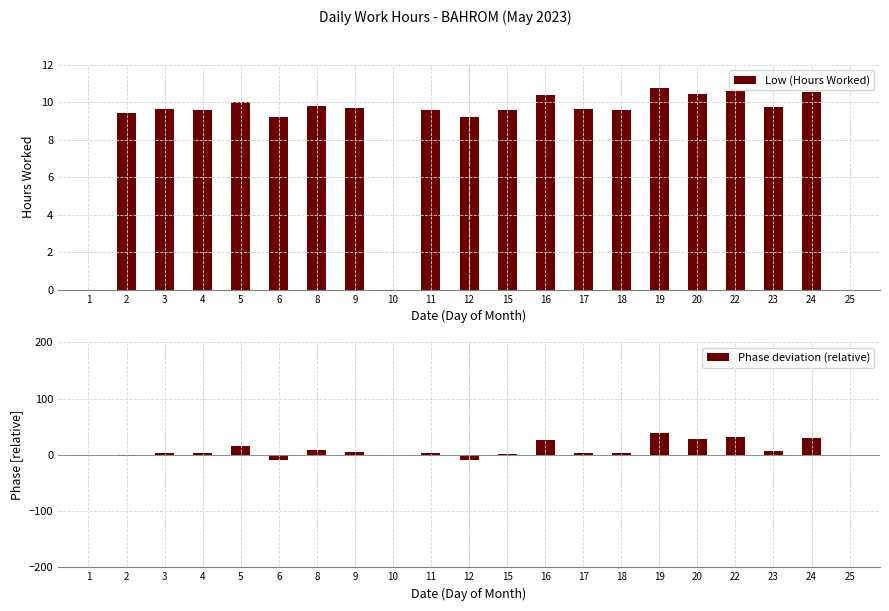

Reading right to left, list all the values displayed in this chart.

Low (Hours Worked): 0.0	10.5	9.8	10.6	10.5	10.8	9.6	9.6	10.4	9.6	9.2	9.6	0.0	9.7	9.8	9.2	10.0	9.6	9.6	9.4	0.0
Phase deviation (relative): 0.0	30.6	7.5	32.4	28.8	38.4	3.3	3.6	26.7	2.1	-8.7	3.0	0.0	5.4	9.0	-9.3	15.6	3.3	3.6	-1.8	0.0